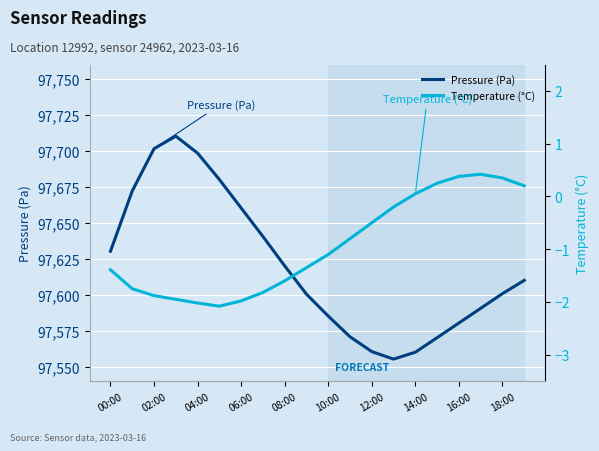

The value of Pressure (Pa) at 04:00 is 97698.4. True or false?

True